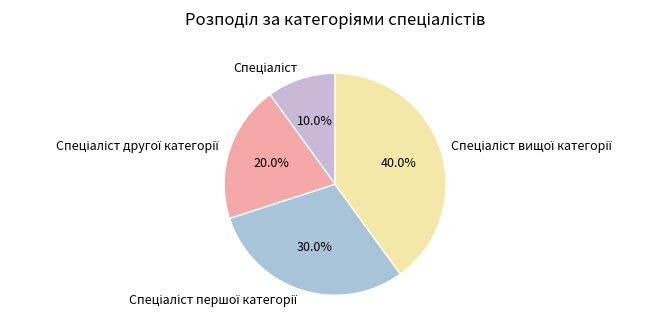

Does any single category account for the majority?

No